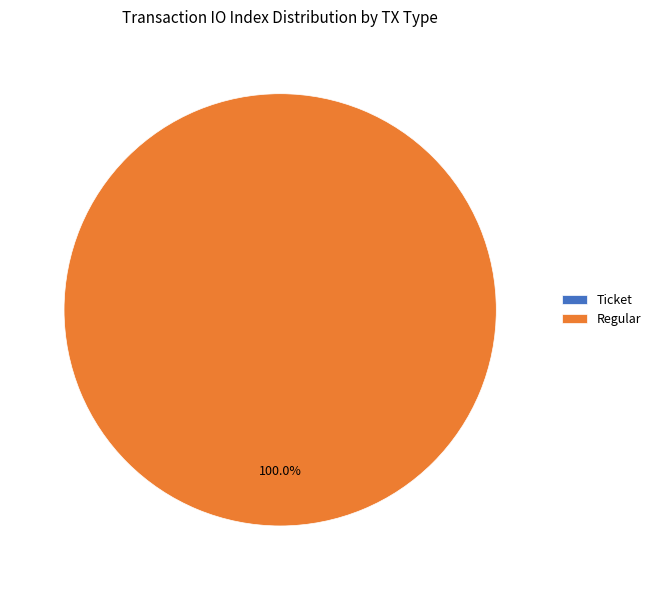

To the nearest percent, what is the difference between the largest and smallest slice percentages?

100%